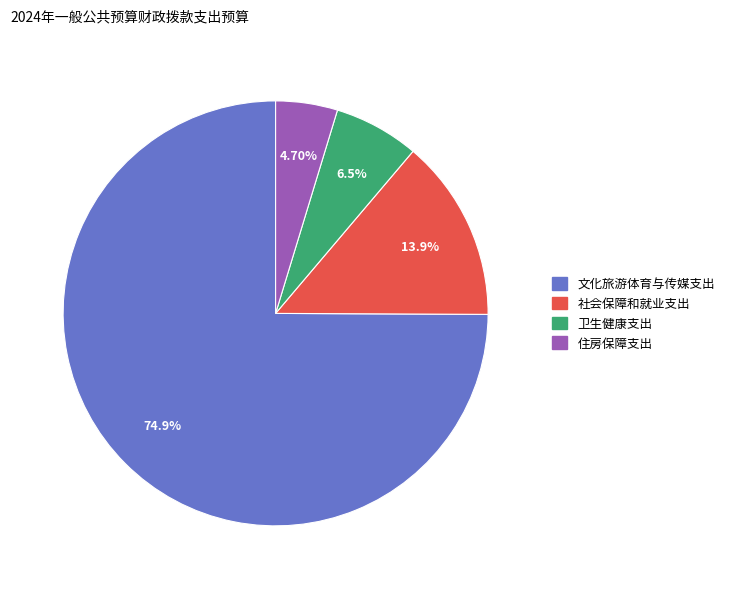

Between 住房保障支出 and 文化旅游体育与传媒支出, which is larger?

文化旅游体育与传媒支出